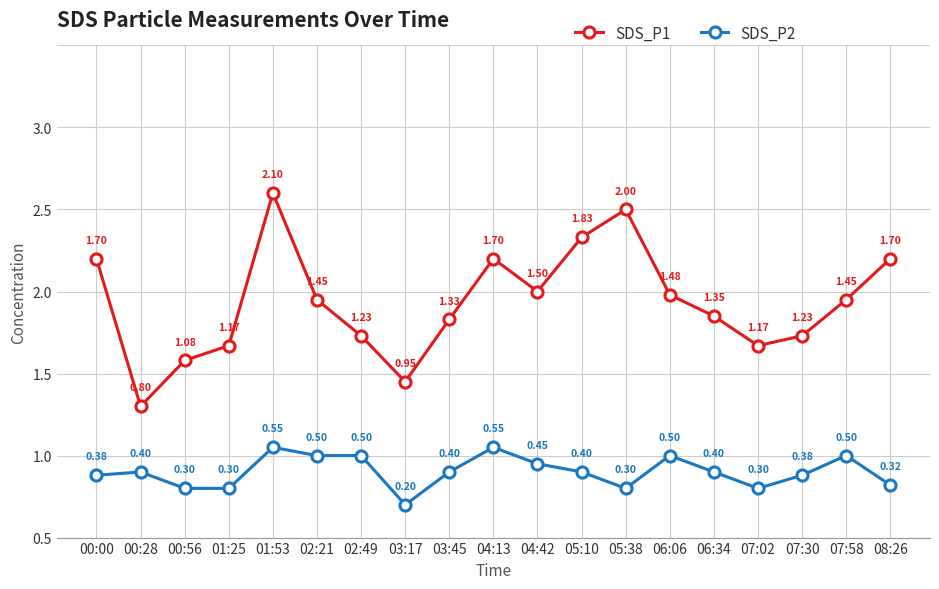

True or false: SDS_P2 has a value of 0.6 at 04:13.

True